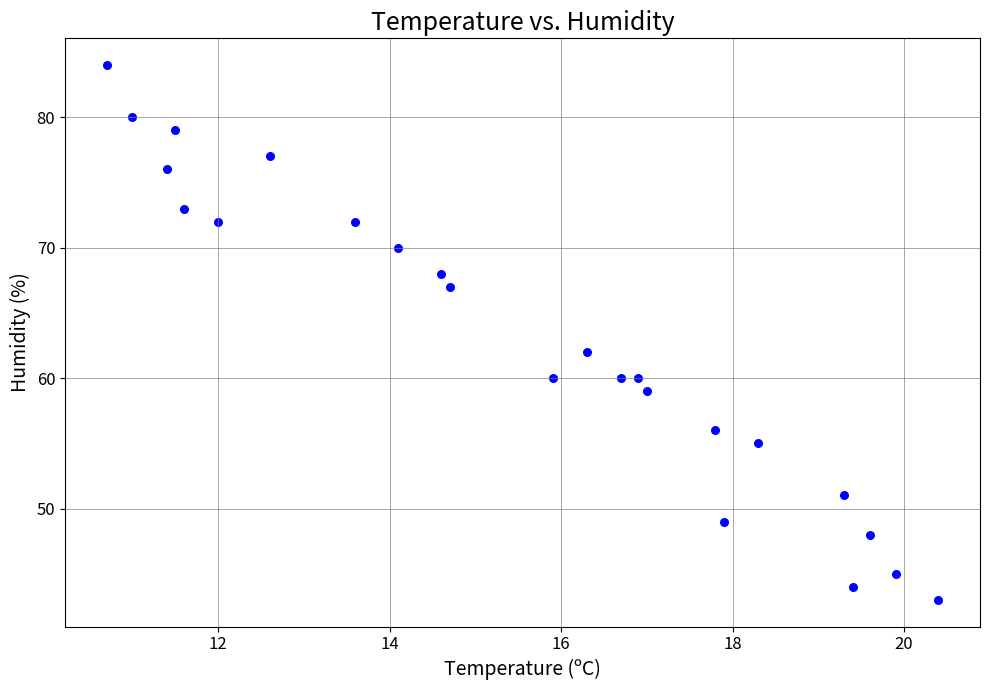

What is the range of Y values (max minus min)?

41